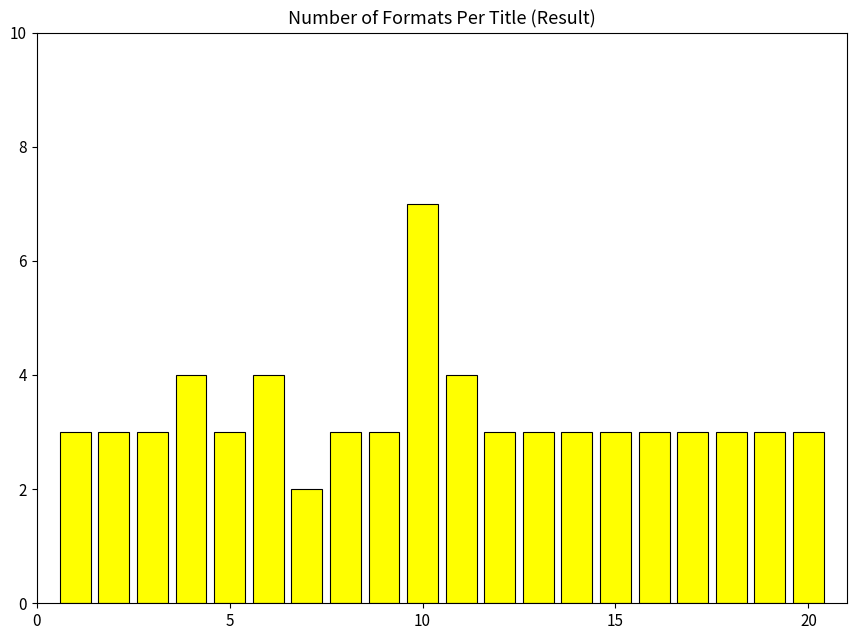

How many bars are there in total?

20